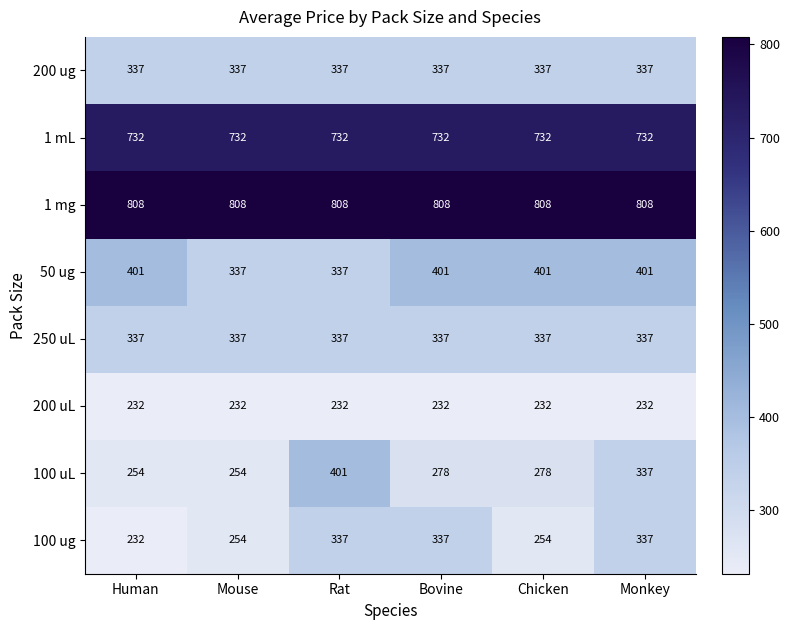

What is the maximum value shown in the chart?

808